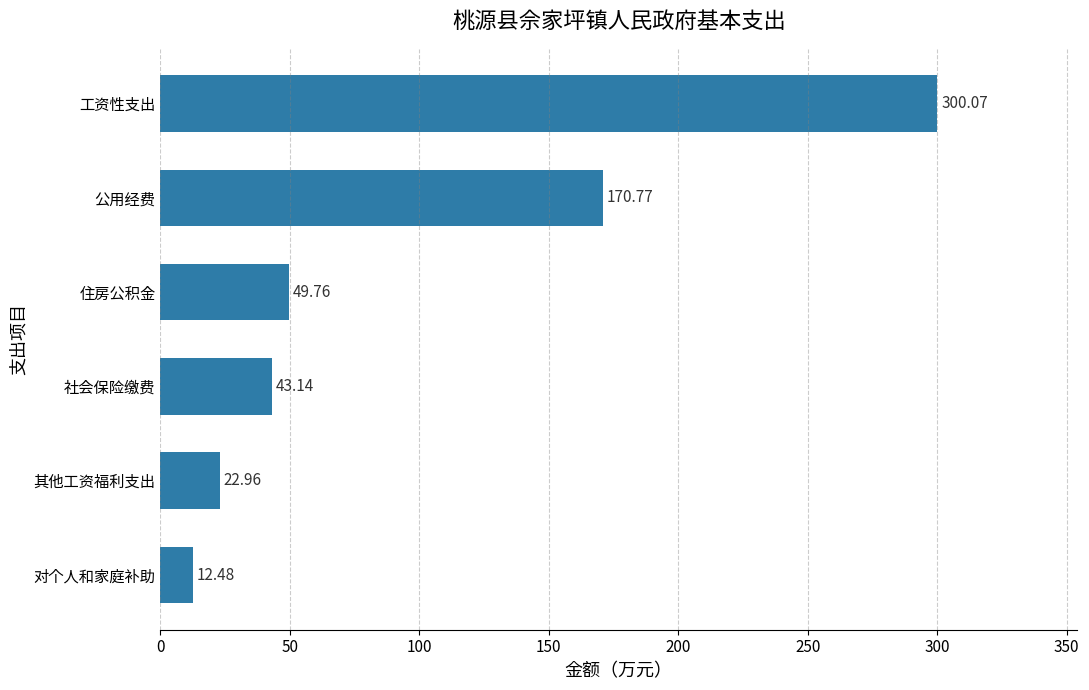

How many series are shown in this chart?

1